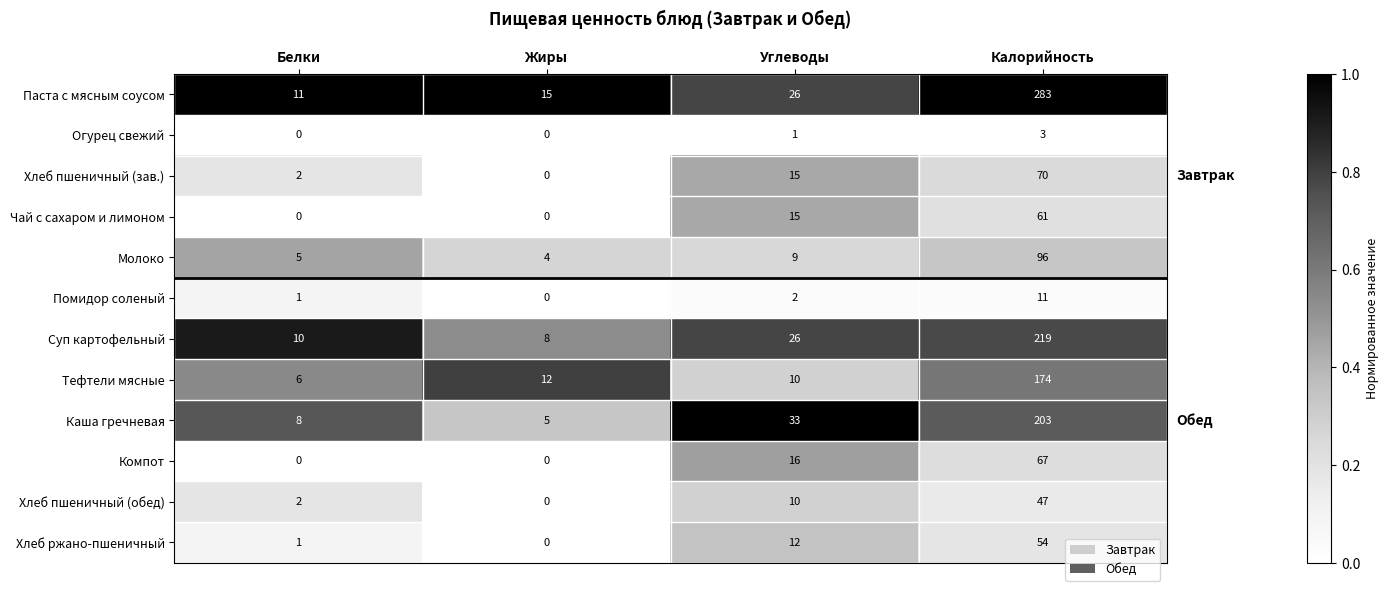

Where is Хлеб пшеничный (обед) nearest to the value 23?

Углеводы